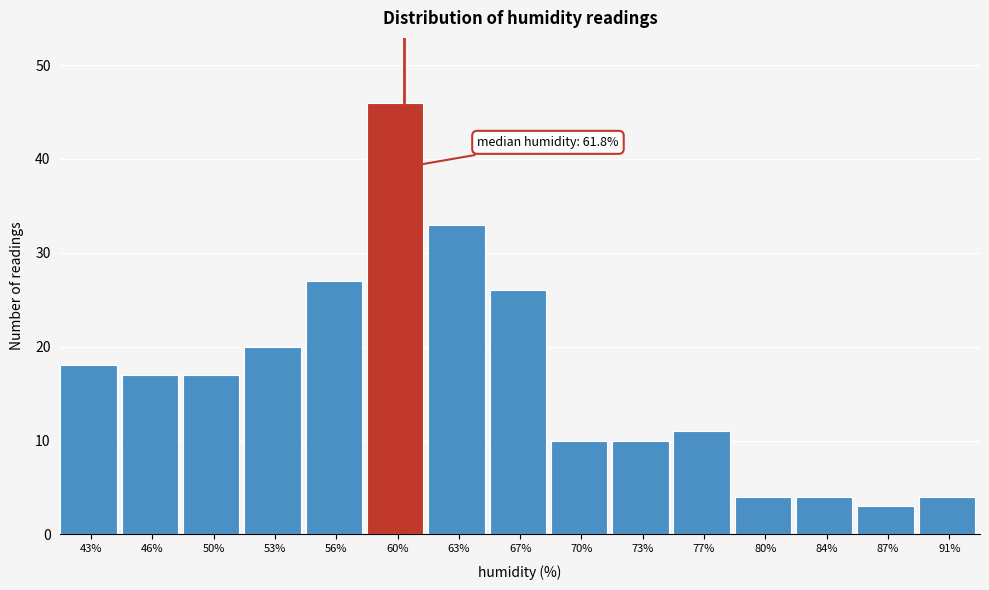

Reading right to left, list all the values displayed in this chart.

91%=4	87%=3	84%=4	80%=4	77%=11	73%=10	70%=10	67%=26	63%=33	60%=46	56%=27	53%=20	50%=17	46%=17	43%=18